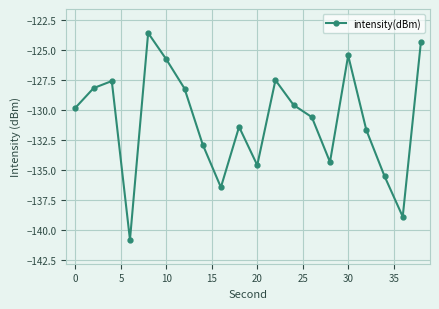

What is the difference between the maximum and minimum values?

17.2